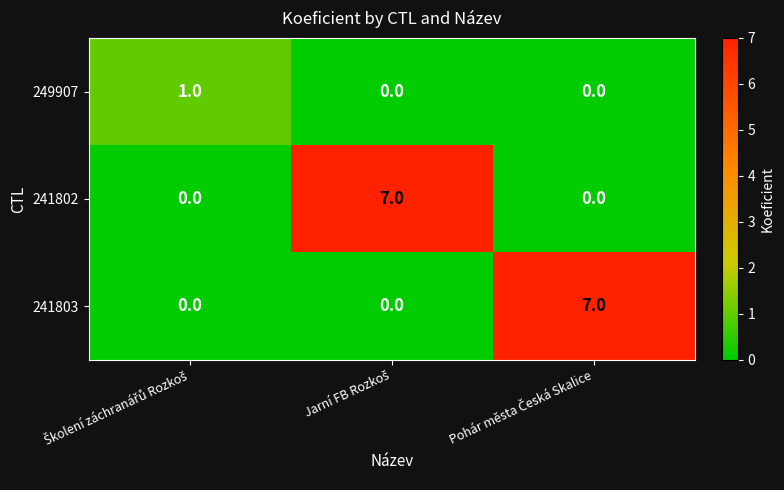

What is the sum of all 241803 values?

7